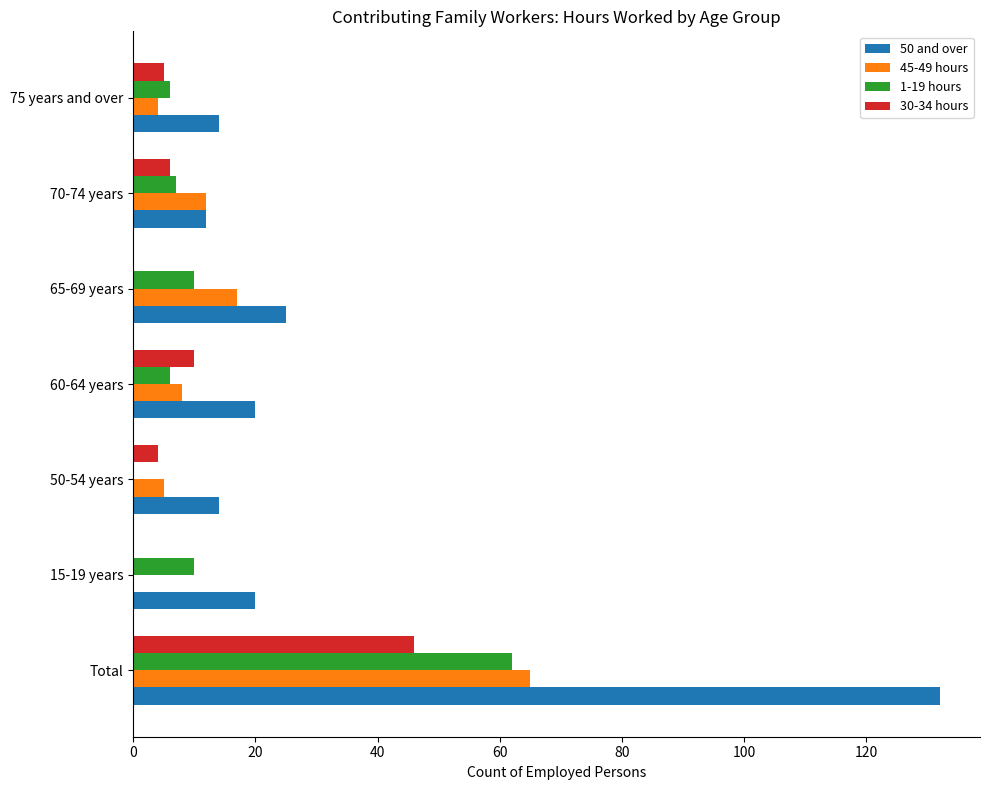

What is the approximate value of 50 and over at Total, to the nearest 50?

150